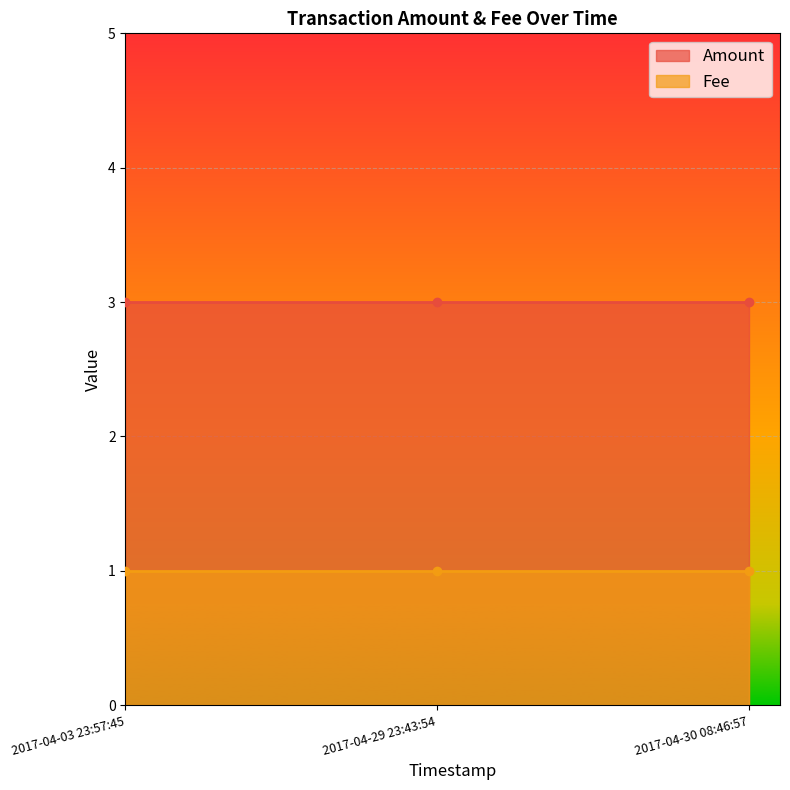

At which label is Fee closest to 1?

2017-04-03 23:57:45